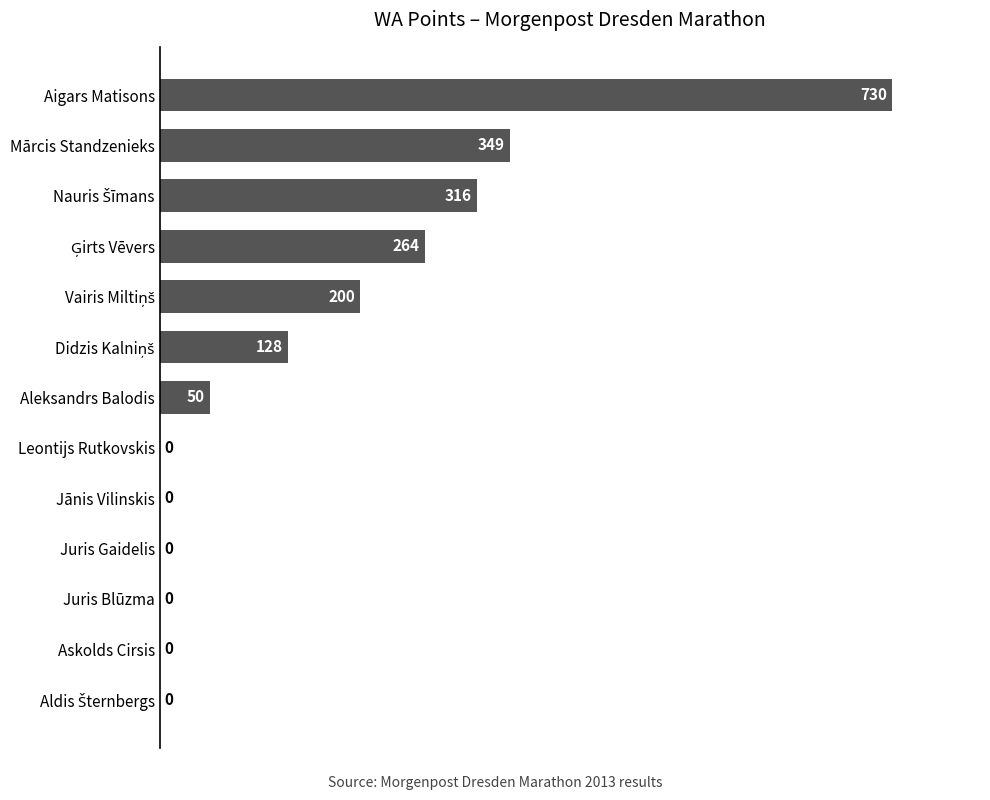

At which label is the value closest to 365?

Mārcis Standzenieks